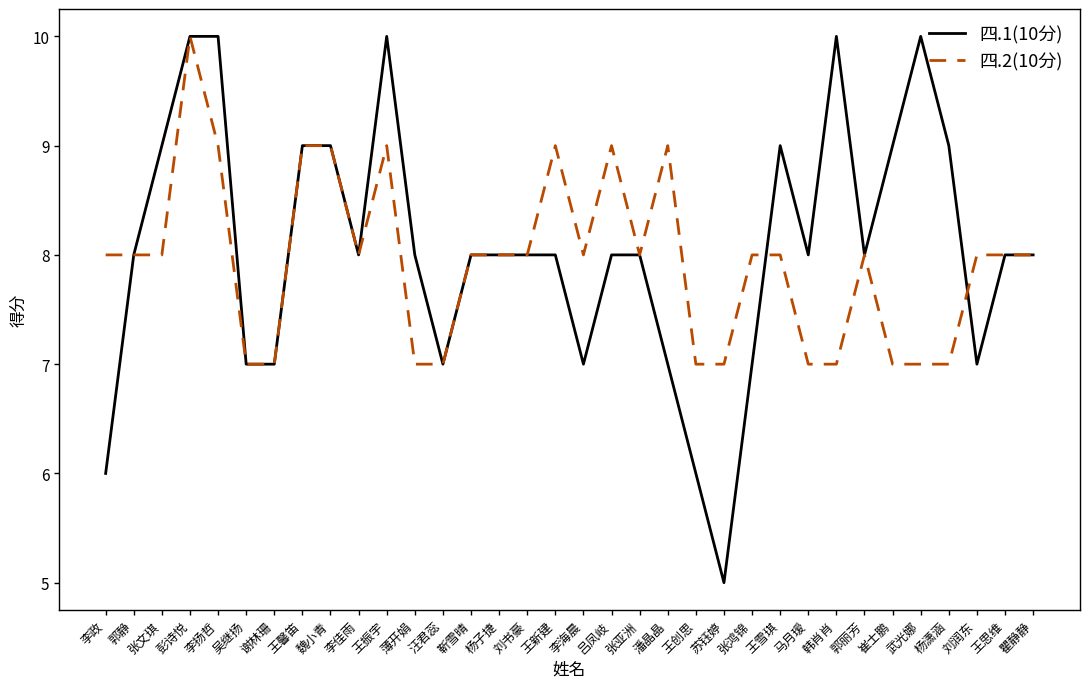

What is the minimum value for 四.1(10分)?

5